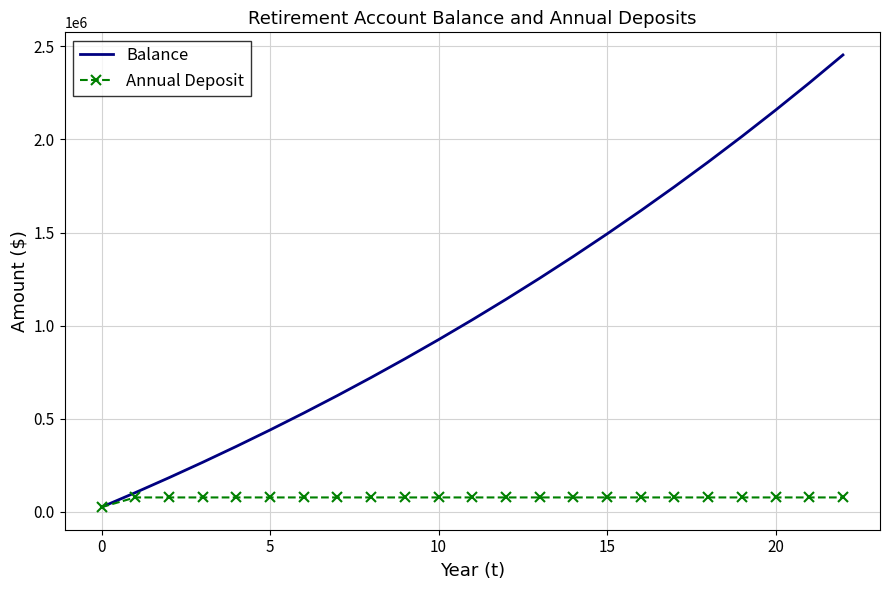

Which series has the widest spread of values?

Balance